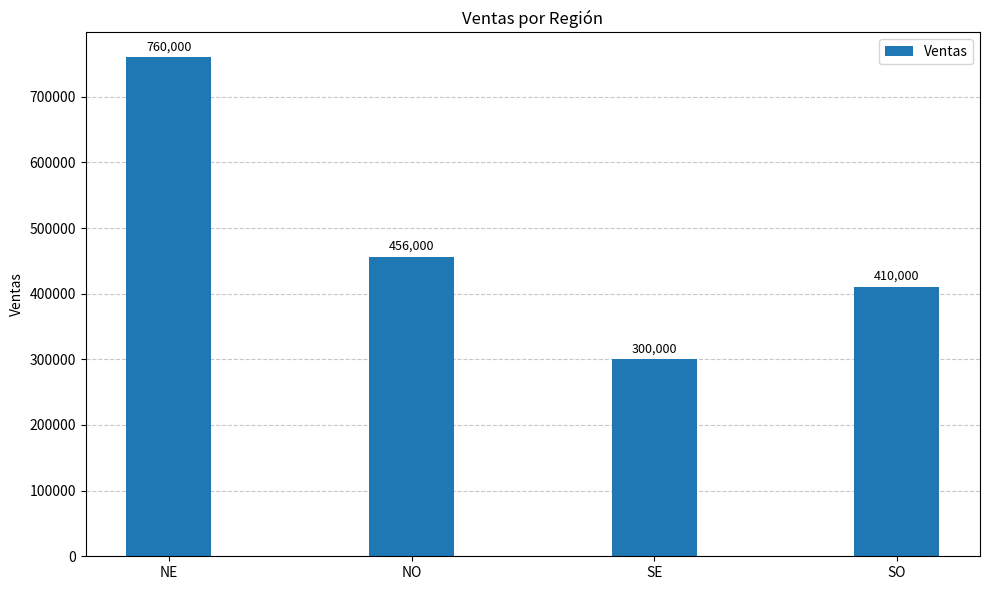

What is the minimum value shown in the chart?

300000